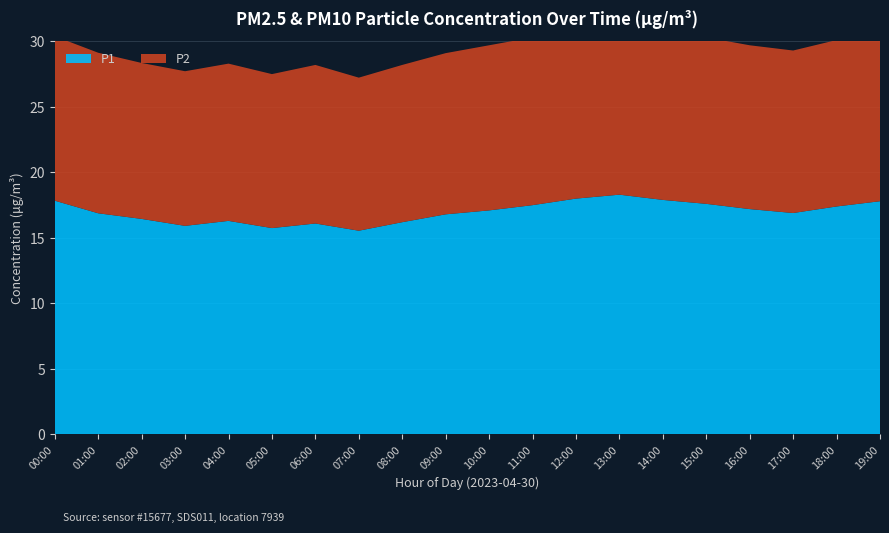

Reading left to right, what are all the values shown in this chart?

P1: 17.8	16.9	16.4	15.9	16.3	15.8	16.1	15.6	16.2	16.8	17.1	17.5	18.0	18.3	17.9	17.6	17.2	16.9	17.4	17.8
P2: 12.6	12.2	11.9	11.8	12.0	11.8	12.1	11.7	12.0	12.3	12.6	12.8	13.1	13.2	12.9	12.7	12.5	12.4	12.7	12.9